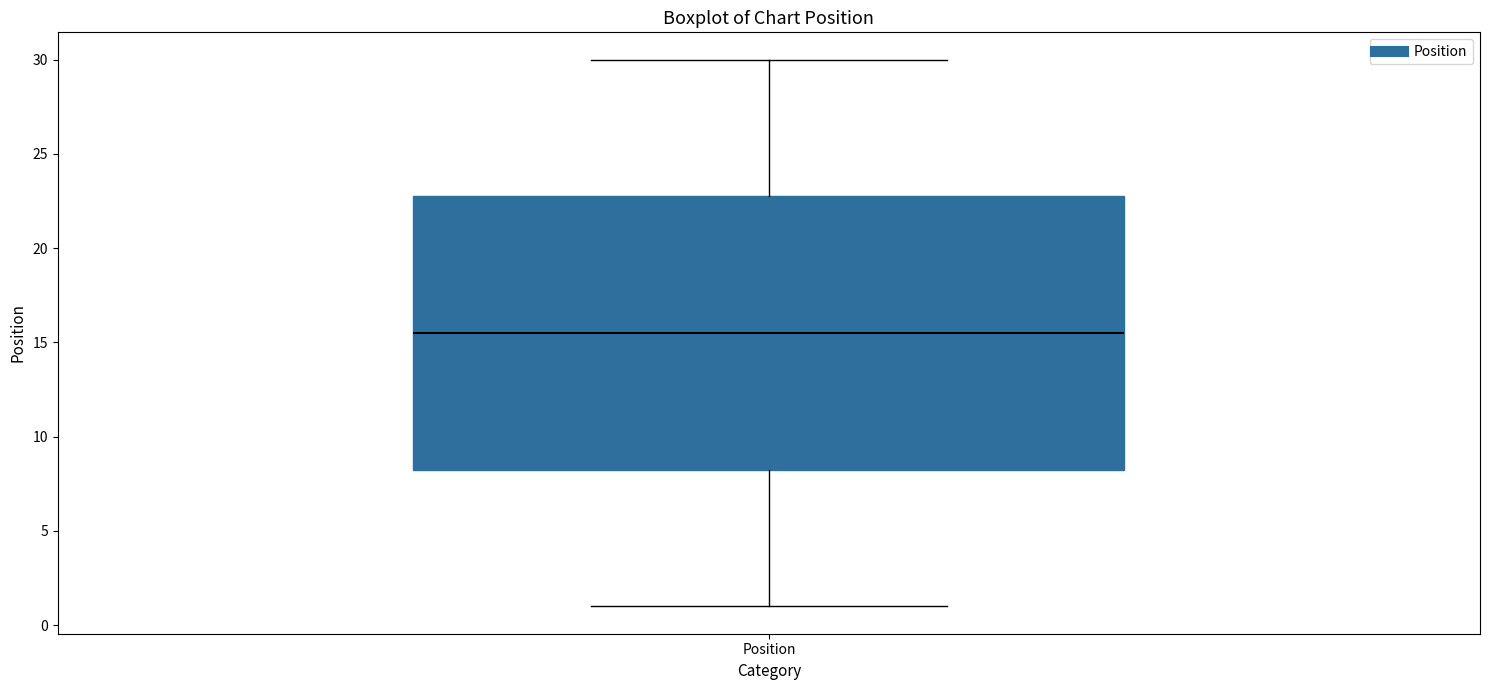

Where is the lower edge of the box for Position on the y-axis? The values are not printed on the chart, so give them approximately, as read against the axis.

8.5